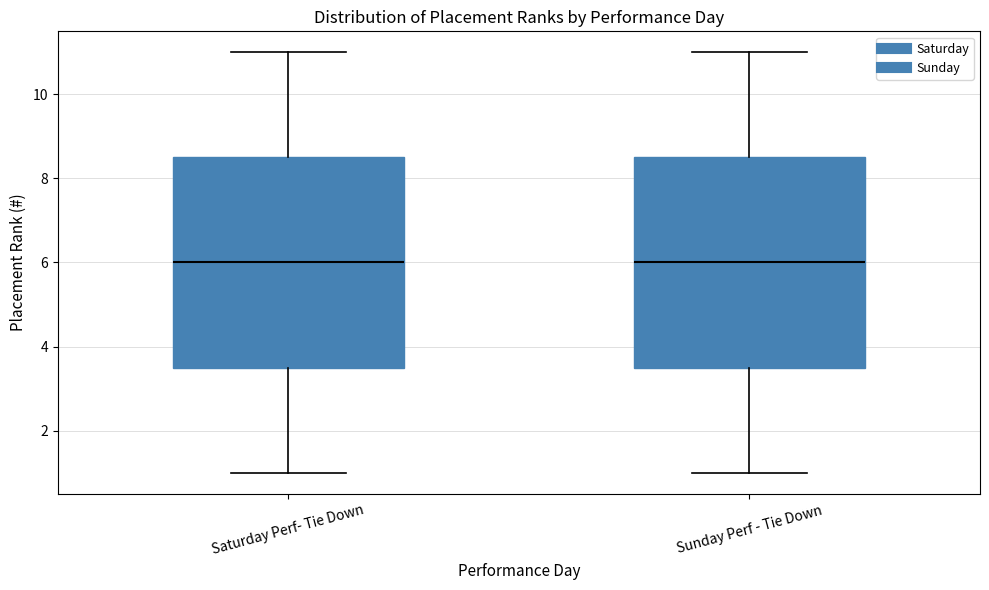

Reading left to right, read every box against the y-axis: the position of its median line, the range the box covers, and the ends of its whiskers. The values are not printed on the chart, so give them approximately, as read against the axis.

Saturday Perf- Tie Down: median 6.0, box 3.6 to 8.6, whiskers 1.0 to 11.0
Sunday Perf - Tie Down: median 6.0, box 3.6 to 8.6, whiskers 1.0 to 11.0